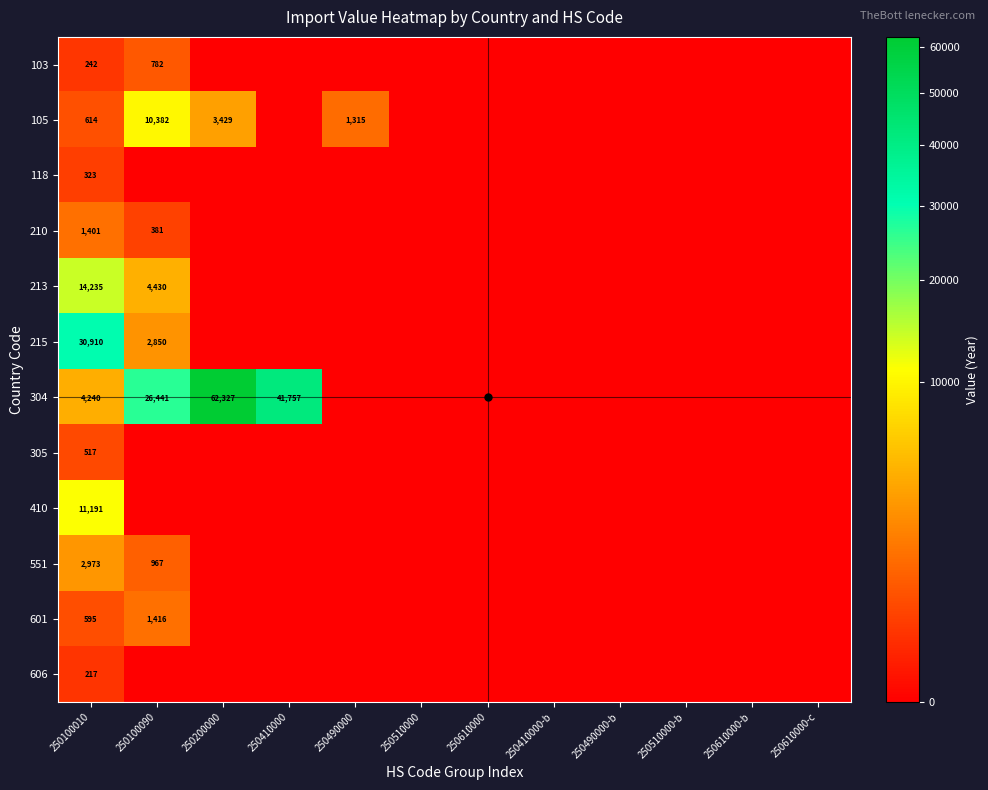

What is the highest value of the 551 series?

2973